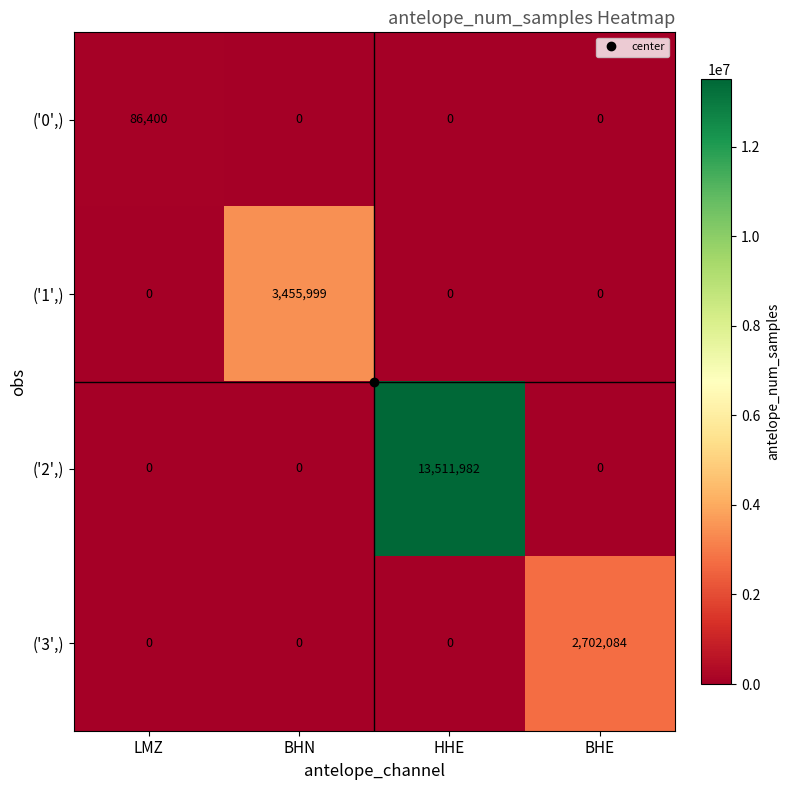

What is the average value of the ('2',) series?

3377996